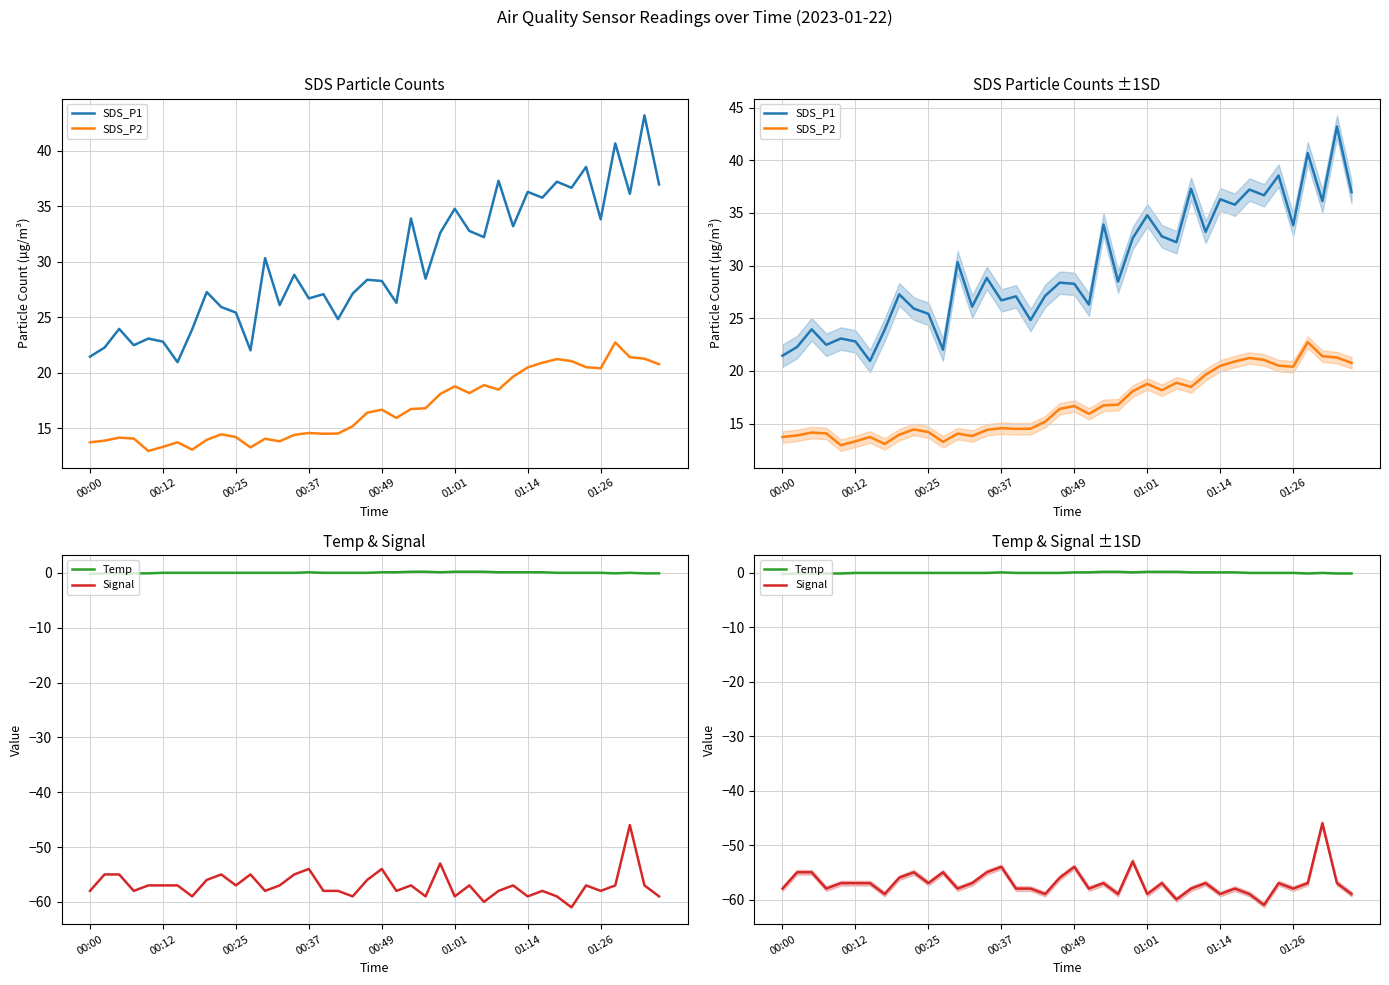

Between 21 and 32, which series saw the biggest shift?

SDS_P1